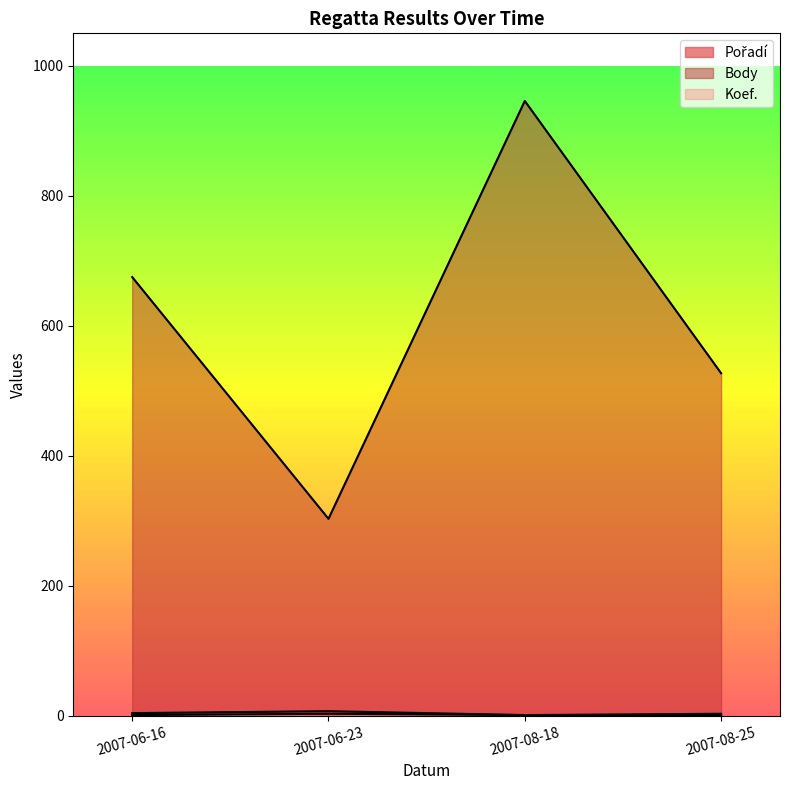

Does the chart display data point markers on the line(s)?

No